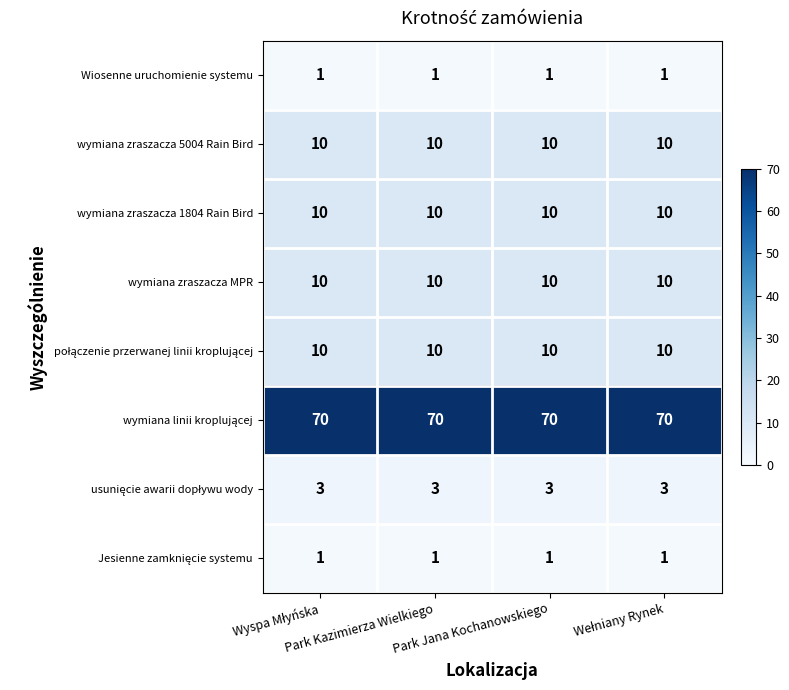

What is the average value of the wymiana zraszacza 1804 Rain Bird series?

10